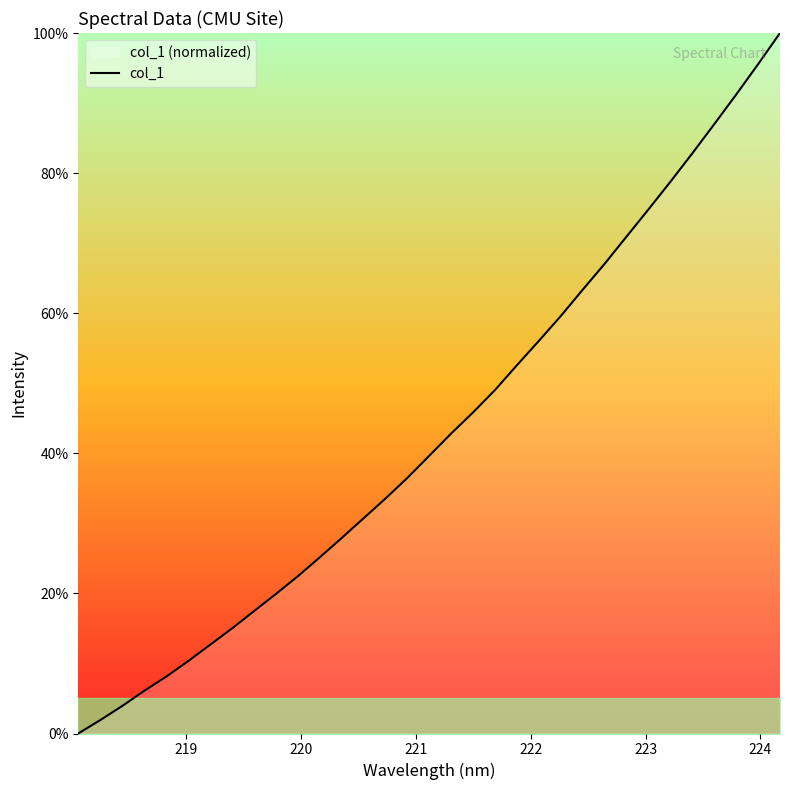

What is the maximum value shown in the chart?

100.0